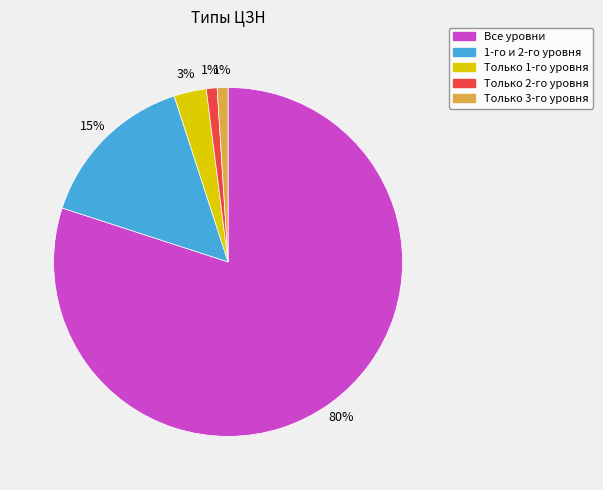

Is the sum of Только 1-го уровня and Только 2-го уровня greater than half?

No